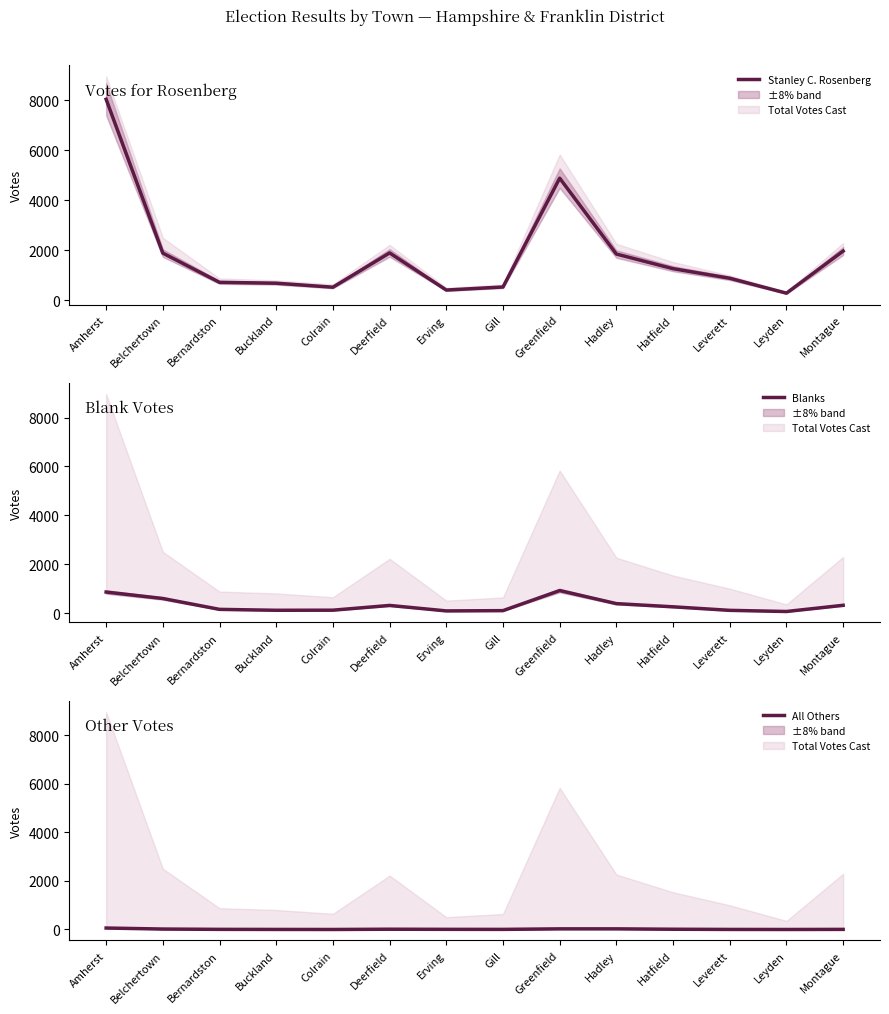

At which category is the sum across all series the highest?

Amherst